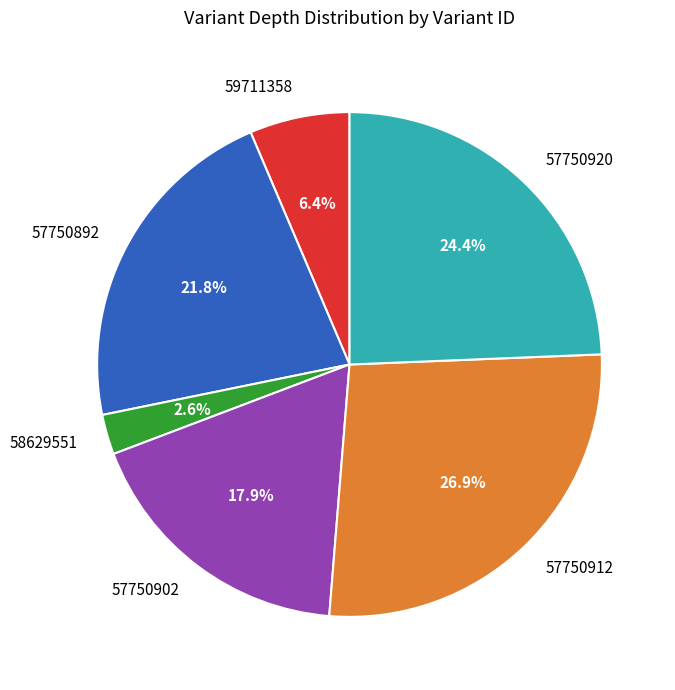

Rank the categories by value from highest to lowest.

57750912, 57750920, 57750892, 57750902, 59711358, 58629551